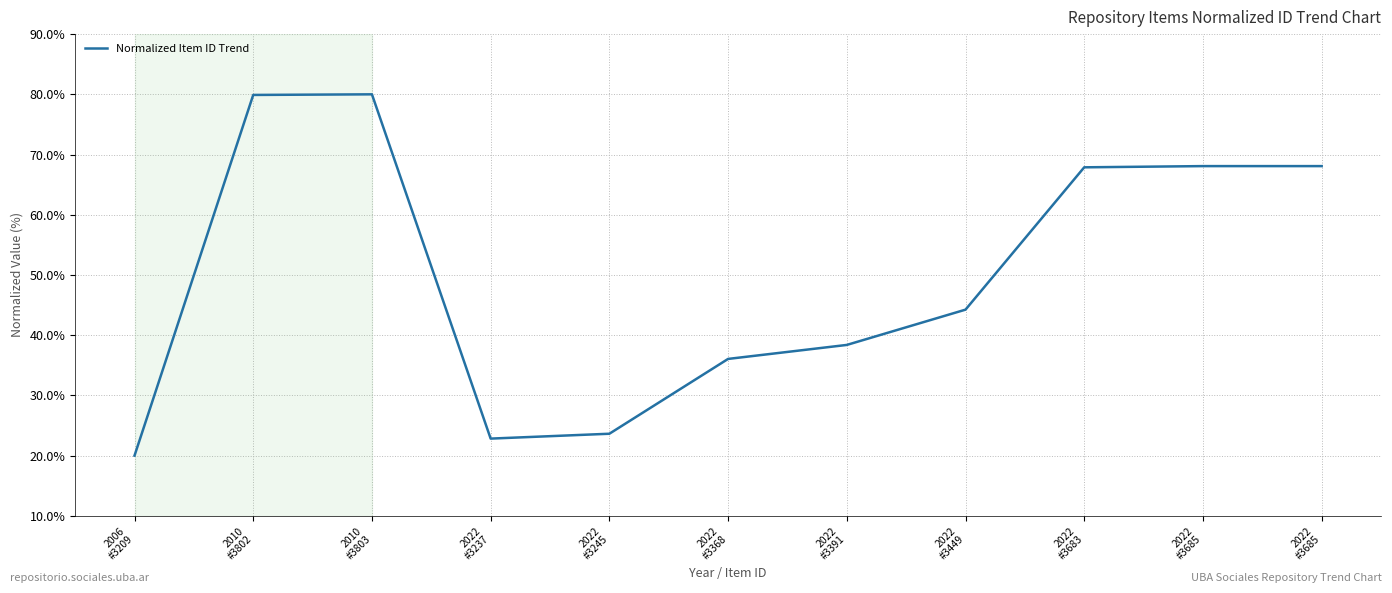

Does the chart have visible grid lines?

Yes